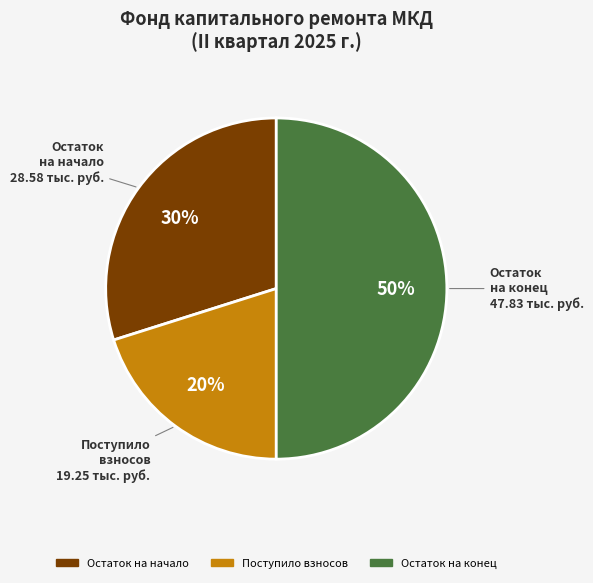

To the nearest percent, what is the average slice percentage?

33%